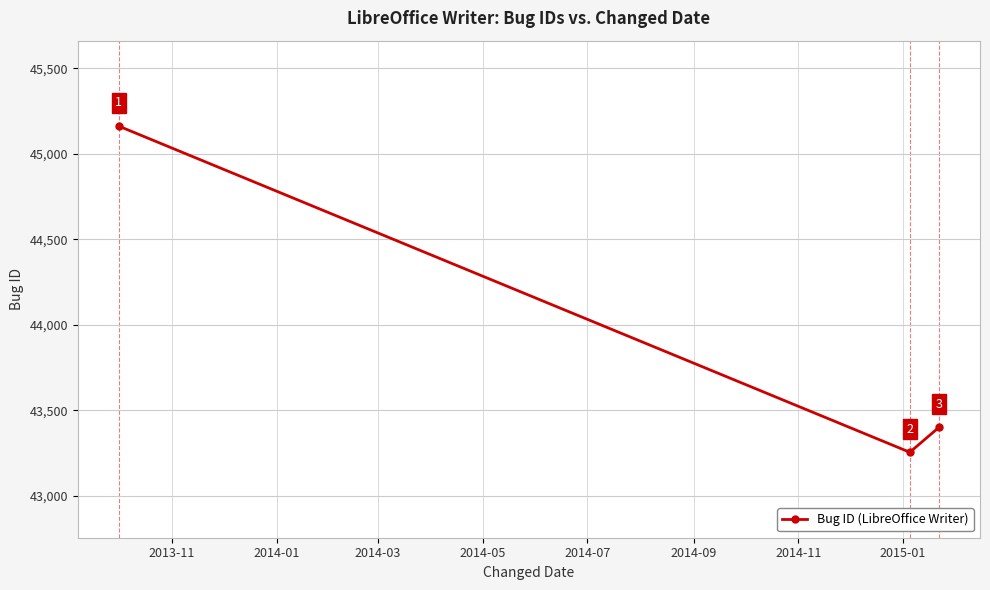

What is the value of the 3rd point from the left?

43400